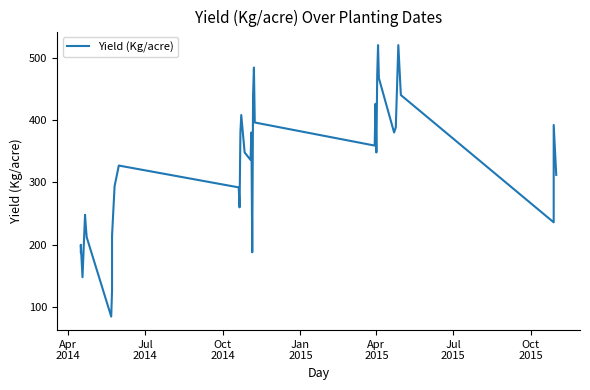

True or false: there are more than 2 points higher than both neighbors.

True